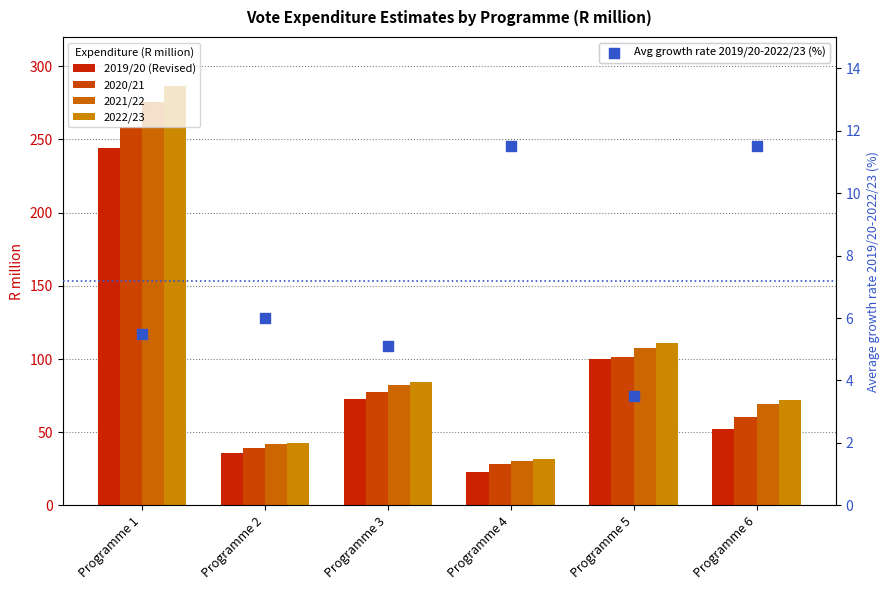

What is the total value across all series at Programme 2?

165.5